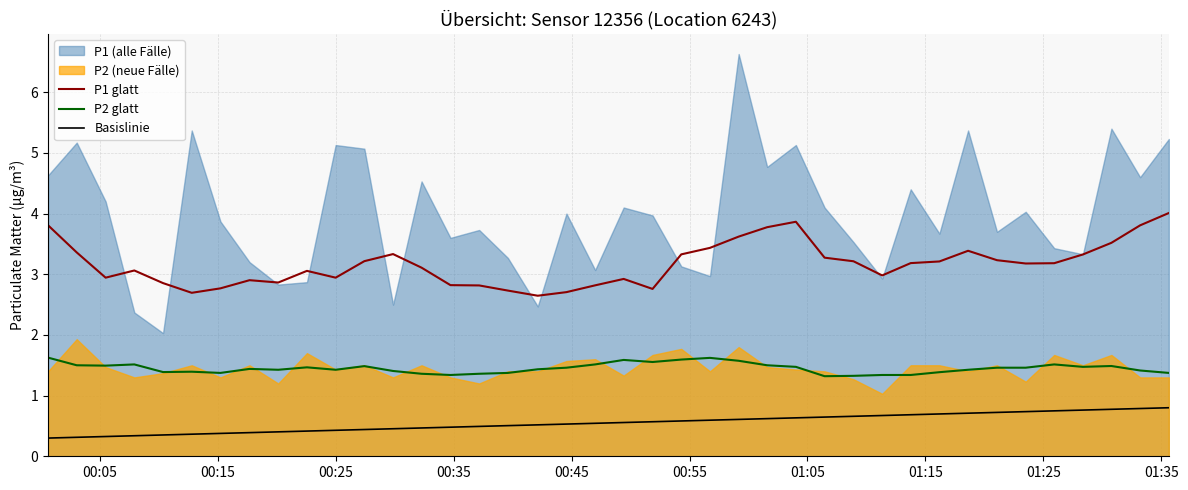

What is the highest value of the Basislinie series?

0.8